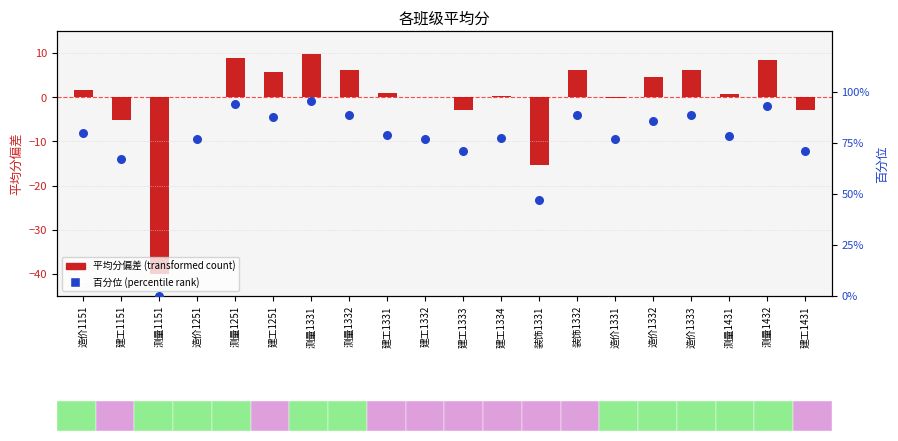

Is the value of 平均分偏差 (transformed count) at 装饰1332 greater than the value of 百分位 (percentile rank) at 造价1251?

No